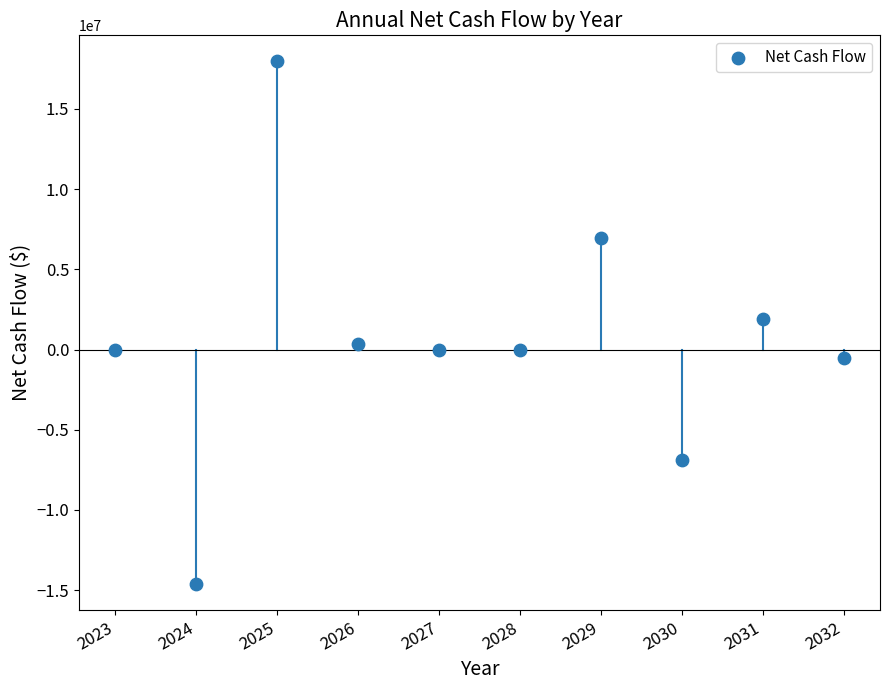

What is the range of X values (max minus min)?

9.0